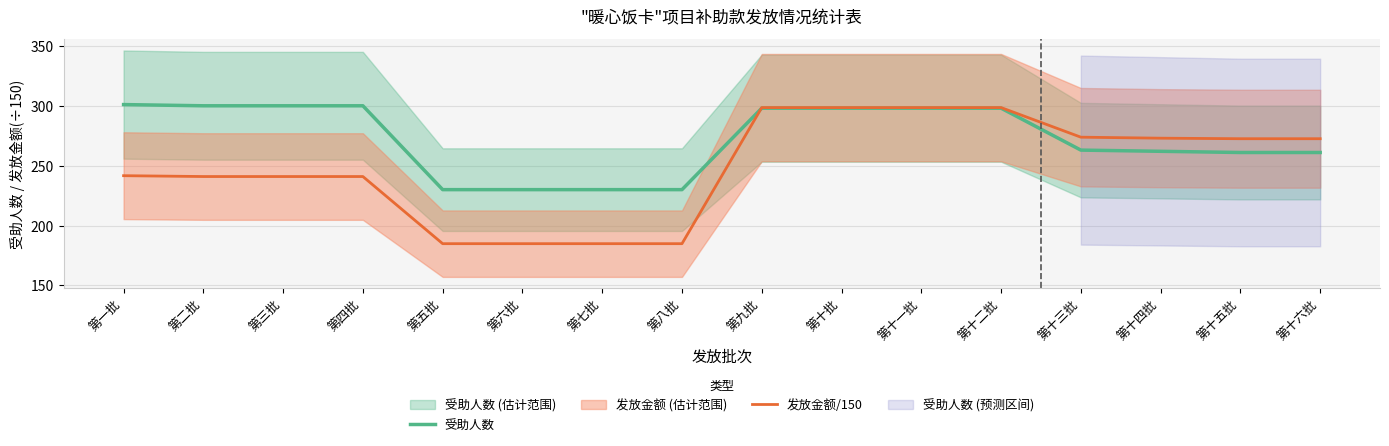

Does the chart display data point markers on the line(s)?

No